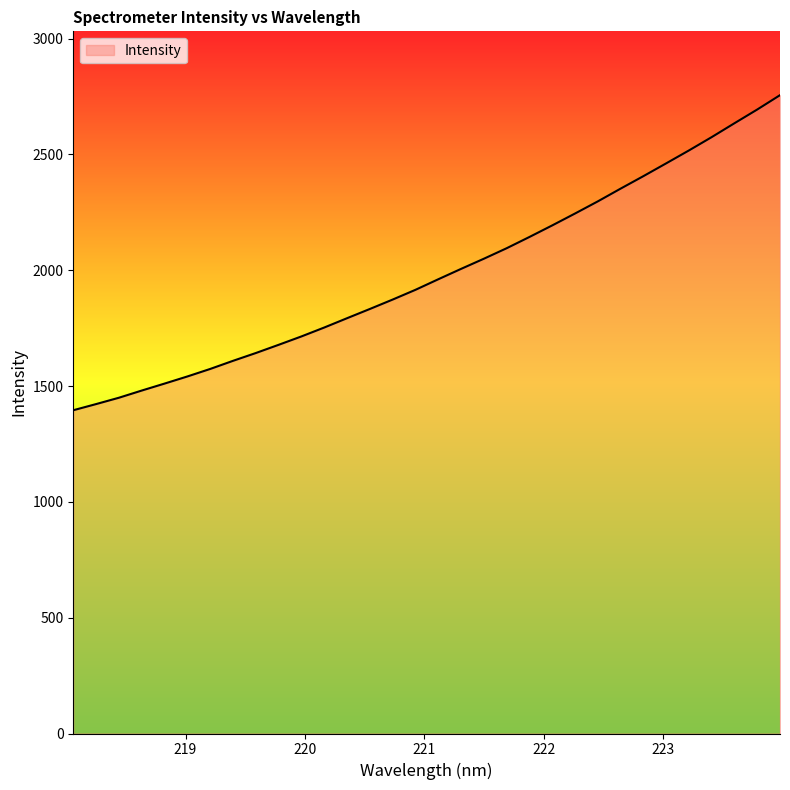

What is the difference between the maximum and minimum values?

1360.4